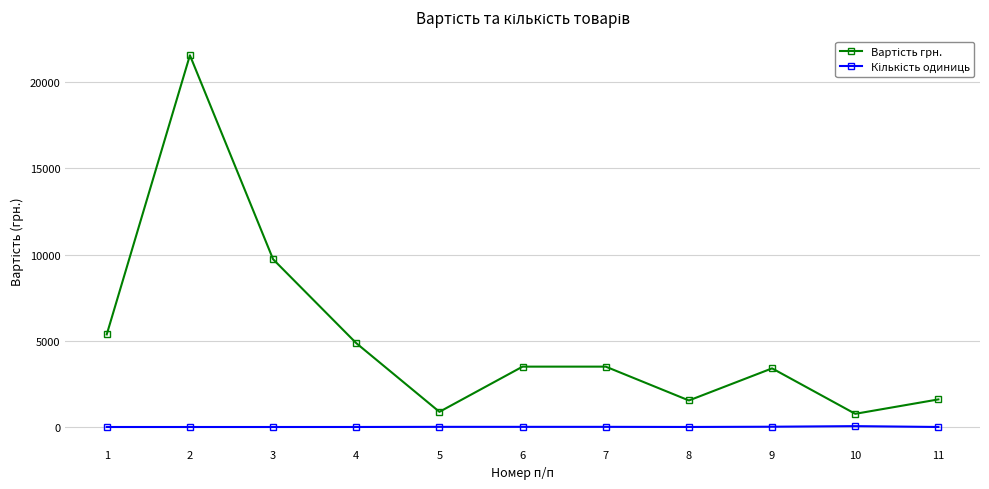

What is the maximum value shown in the chart?

21549